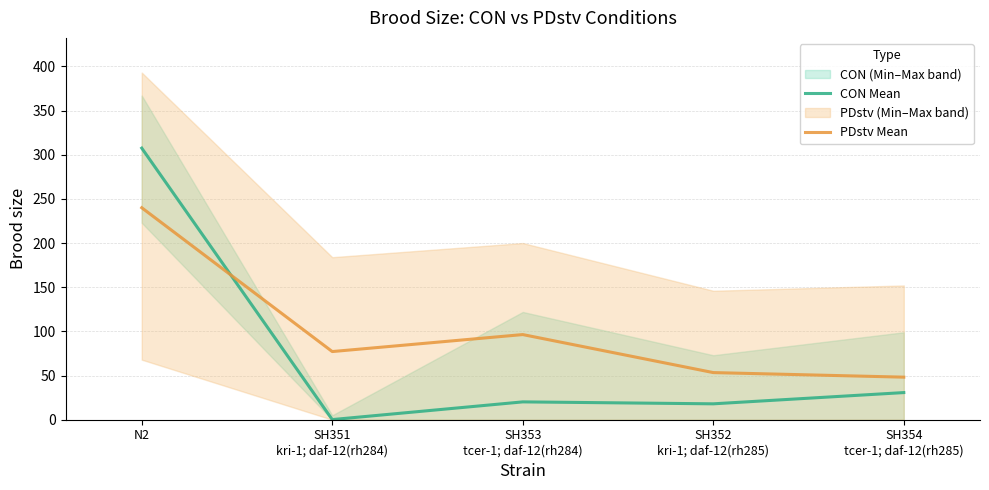

Reading left to right, extract all data points from this chart.

CON Mean: 307.5	0.2	20.2	18.0	30.7
PDstv Mean: 240.0	77.2	96.4	53.4	48.2